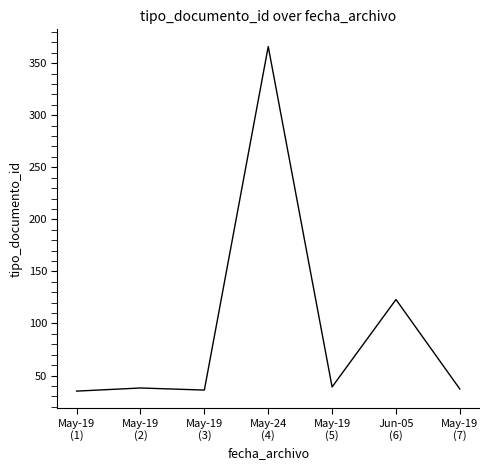

What is the maximum value shown in the chart?

366